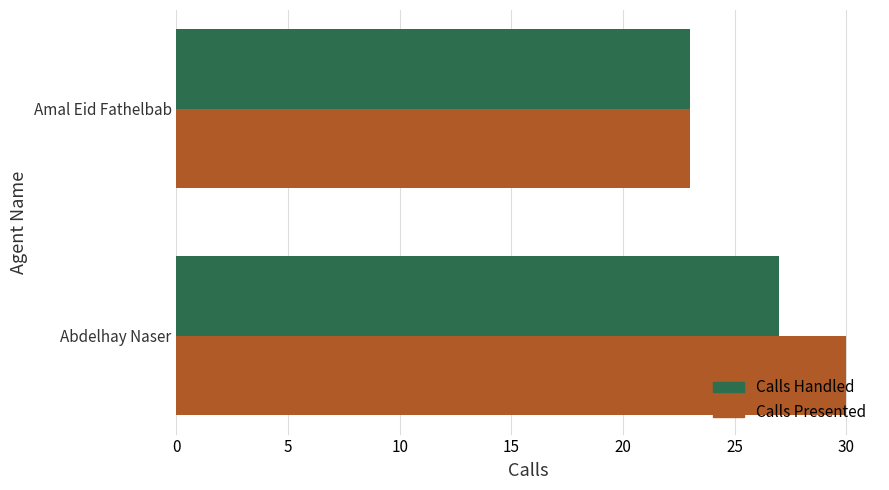

Which category has the lowest value in the Calls Presented series?

Amal Eid Fathelbab